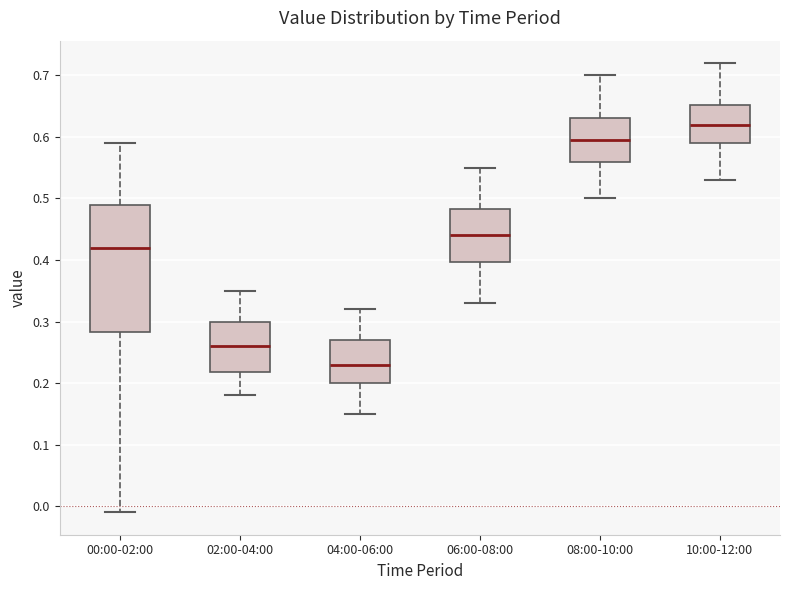

Which box's median line is the lowest?

04:00-06:00